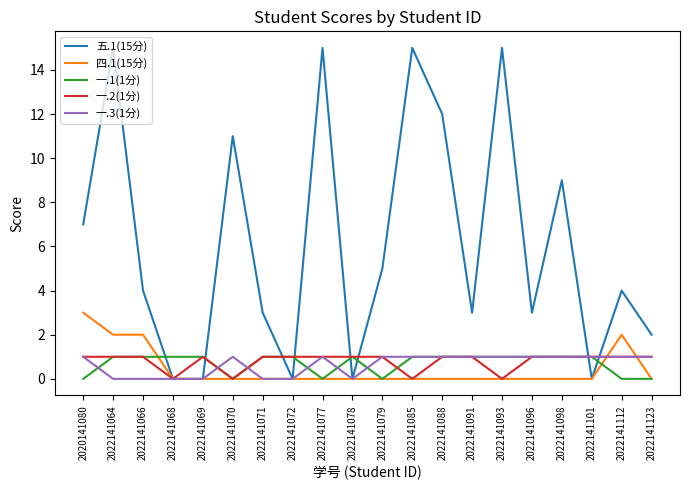

Reading right to left, extract all data points from this chart.

五.1(15分): 2022141123=2	2022141112=4	2022141101=0	2022141098=9	2022141096=3	2022141093=15	2022141091=3	2022141088=12	2022141085=15	2022141079=5	2022141078=0	2022141077=15	2022141072=0	2022141071=3	2022141070=11	2022141069=0	2022141068=0	2022141066=4	2022141064=15	2020141080=7
四.1(15分): 2022141123=0	2022141112=2	2022141101=0	2022141098=0	2022141096=0	2022141093=0	2022141091=0	2022141088=0	2022141085=0	2022141079=0	2022141078=0	2022141077=0	2022141072=0	2022141071=0	2022141070=0	2022141069=0	2022141068=0	2022141066=2	2022141064=2	2020141080=3
一.1(1分): 2022141123=0	2022141112=0	2022141101=1	2022141098=1	2022141096=1	2022141093=1	2022141091=1	2022141088=1	2022141085=1	2022141079=0	2022141078=1	2022141077=0	2022141072=1	2022141071=1	2022141070=0	2022141069=1	2022141068=1	2022141066=1	2022141064=1	2020141080=0
一.2(1分): 2022141123=1	2022141112=1	2022141101=1	2022141098=1	2022141096=1	2022141093=0	2022141091=1	2022141088=1	2022141085=0	2022141079=1	2022141078=1	2022141077=1	2022141072=1	2022141071=1	2022141070=0	2022141069=1	2022141068=0	2022141066=1	2022141064=1	2020141080=1
一.3(1分): 2022141123=1	2022141112=1	2022141101=1	2022141098=1	2022141096=1	2022141093=1	2022141091=1	2022141088=1	2022141085=1	2022141079=1	2022141078=0	2022141077=1	2022141072=0	2022141071=0	2022141070=1	2022141069=0	2022141068=0	2022141066=0	2022141064=0	2020141080=1